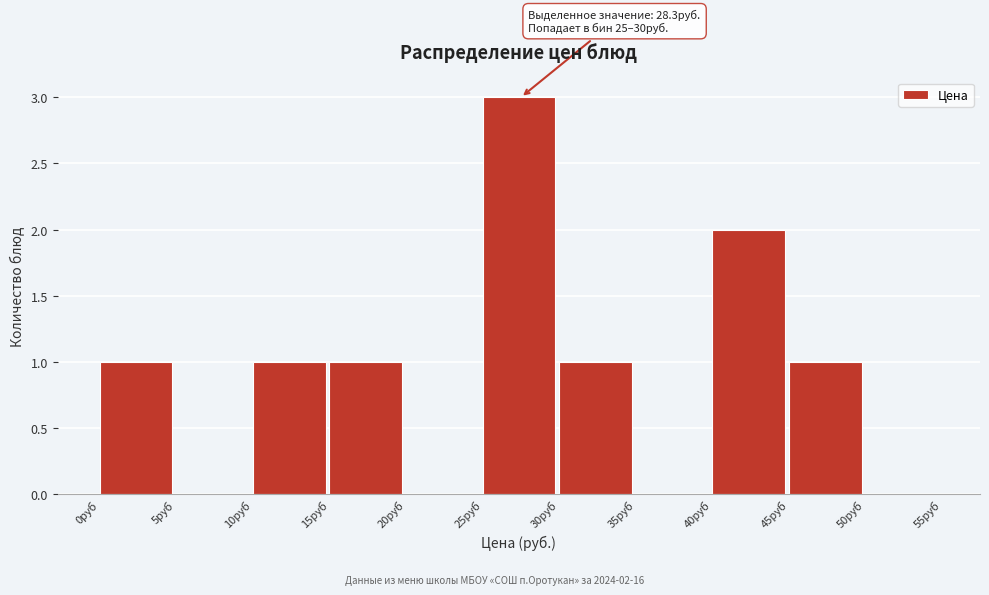

Which range on the x-axis has the tallest bar?

25 to 30